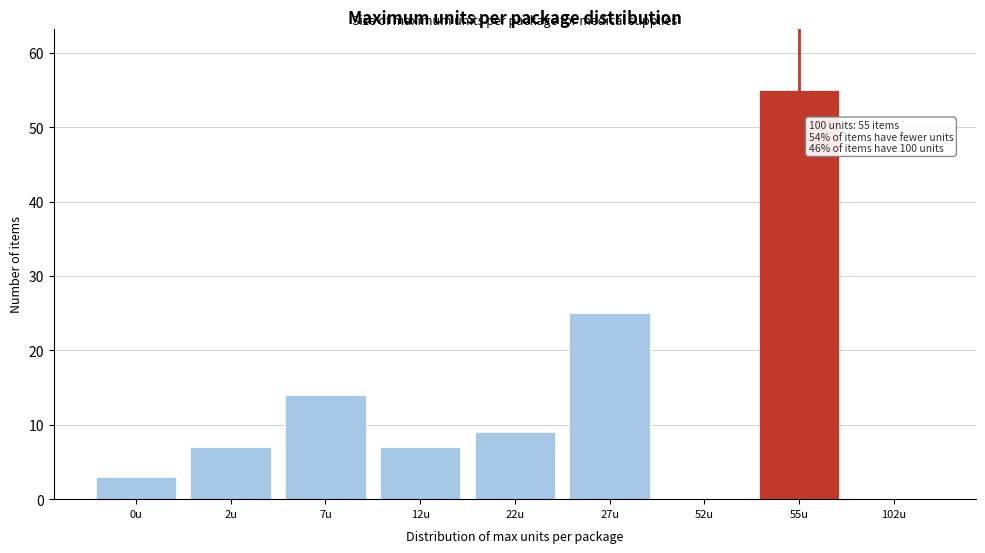

Reading right to left, transcribe all the data shown in this chart.

102u=0	55u=55	52u=0	27u=25	22u=9	12u=7	7u=14	2u=7	0u=3